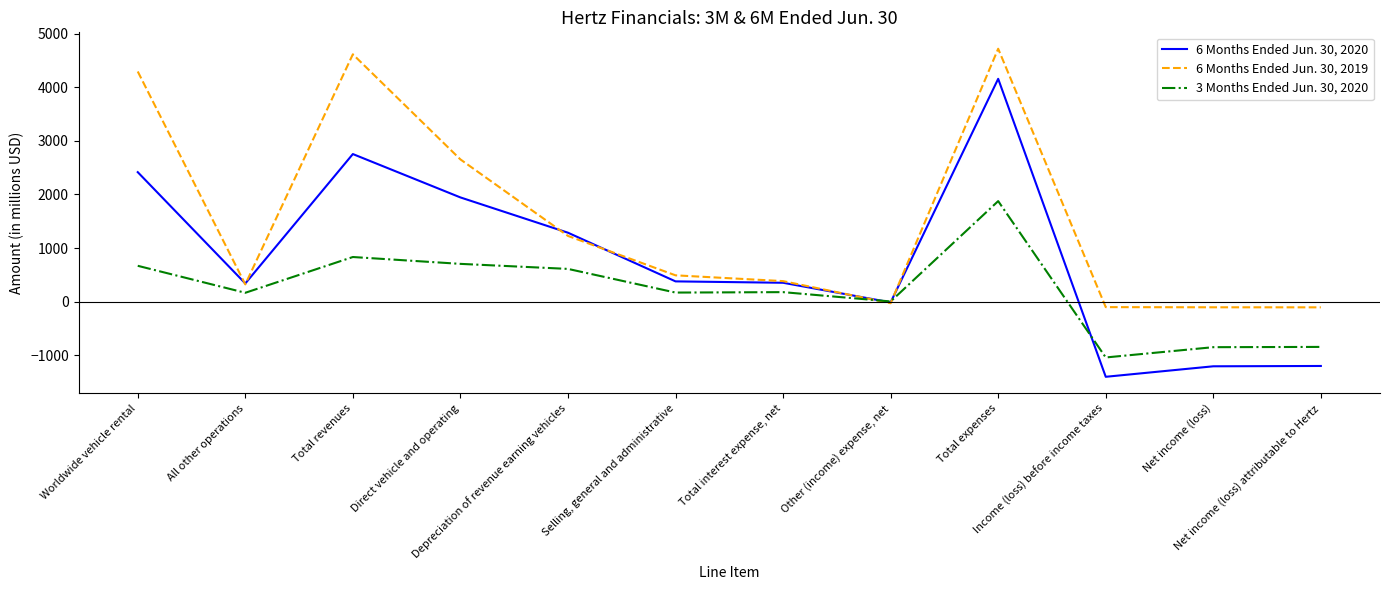

At which category is the sum across all series the highest?

Total expenses